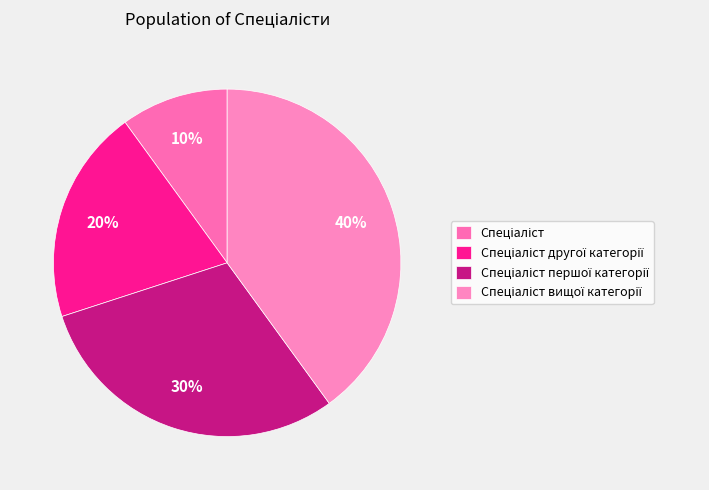

Count the number of slices in the pie.

4